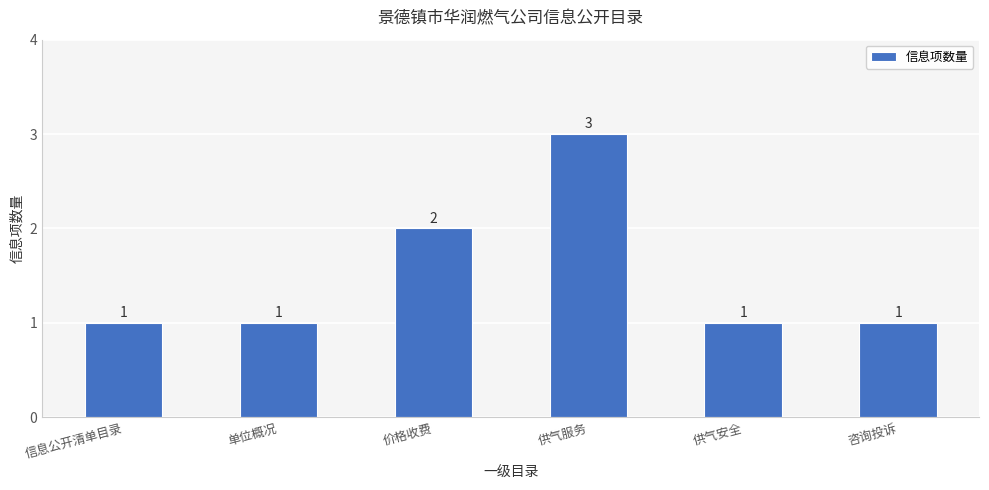

What is the greatest value displayed?

3